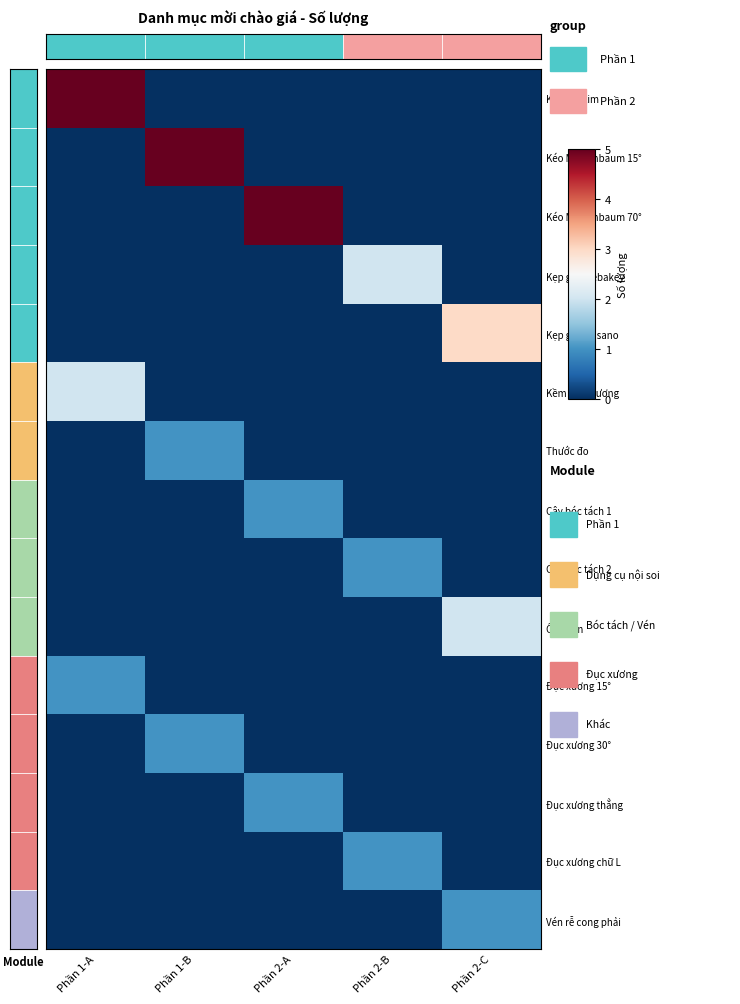

At which category is the sum across all series the highest?

Phần 1-A